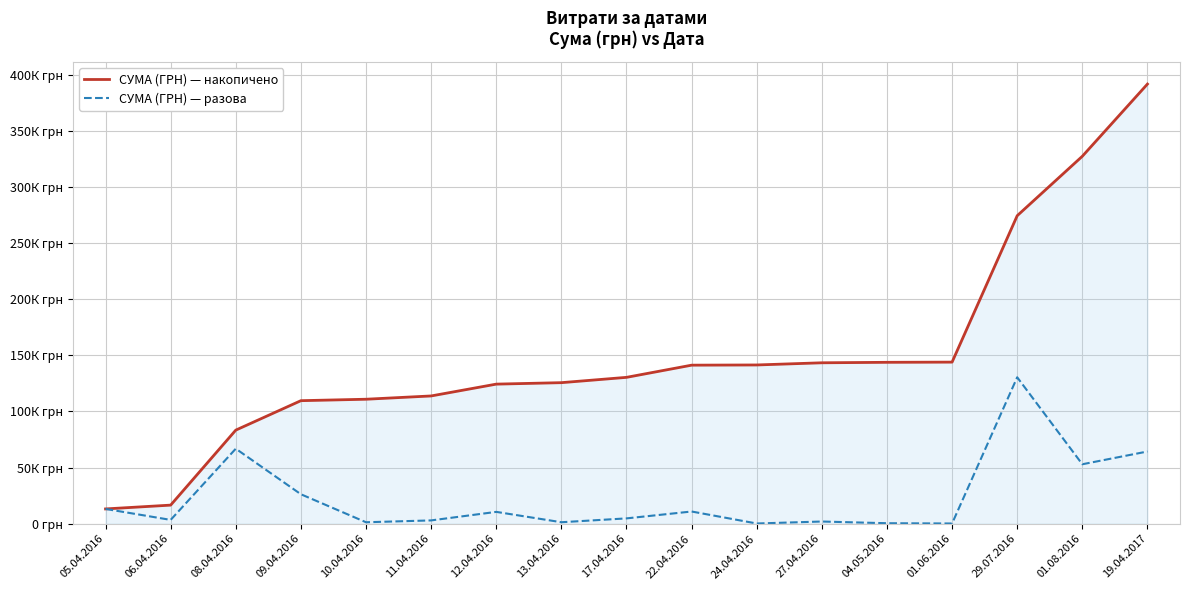

Does the chart have visible grid lines?

Yes